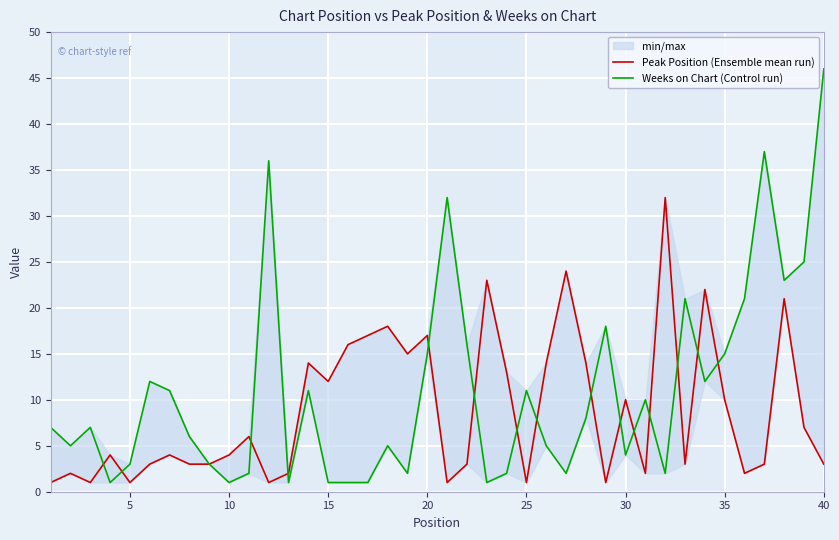

What are all the series names shown in the legend?

Peak Position (Ensemble mean run), Weeks on Chart (Control run)